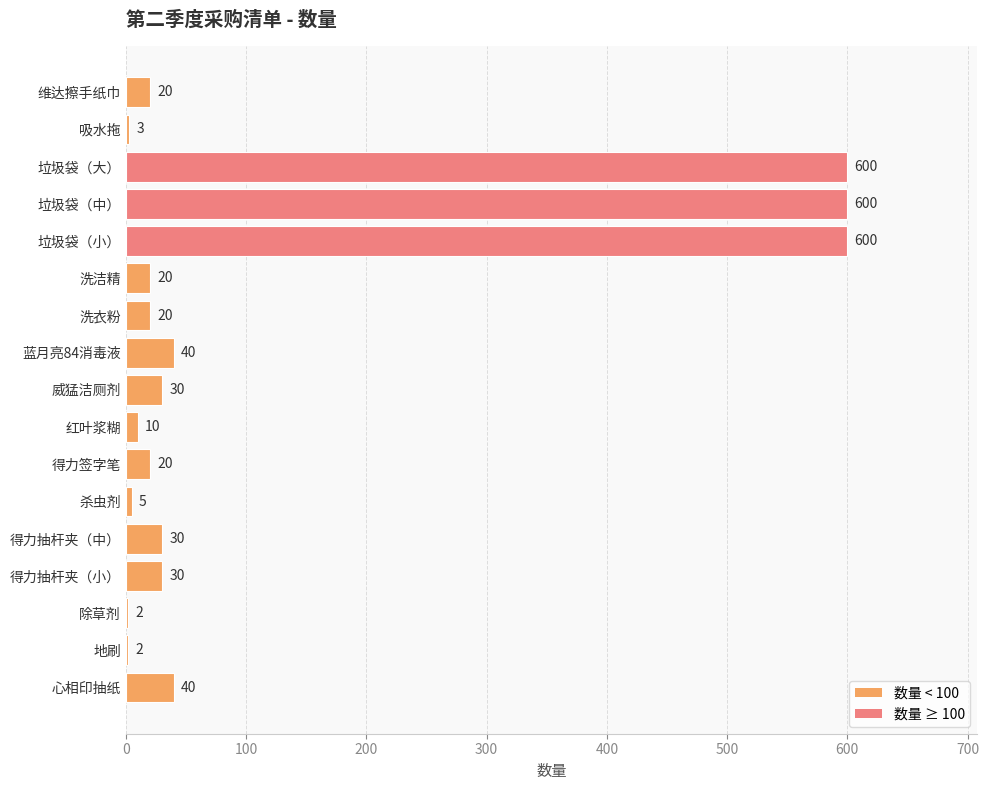

What is the greatest value displayed?

600